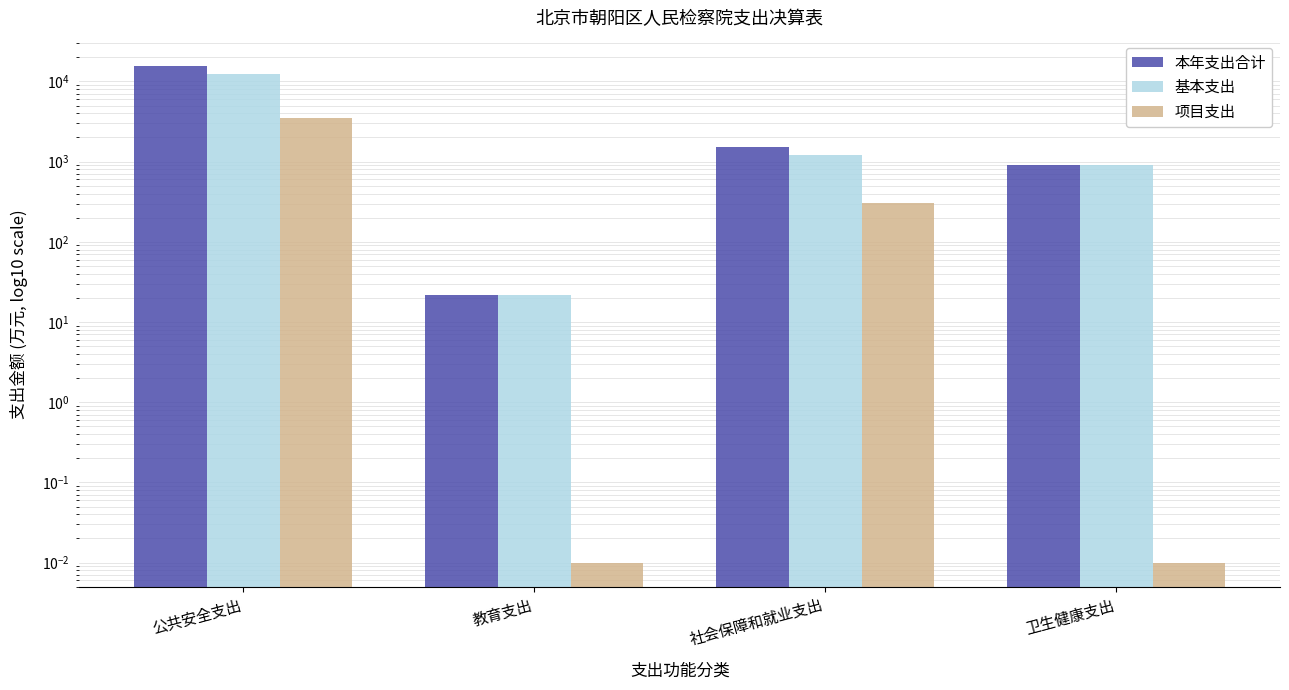

What is the label of the 1st bar from the right?

卫生健康支出